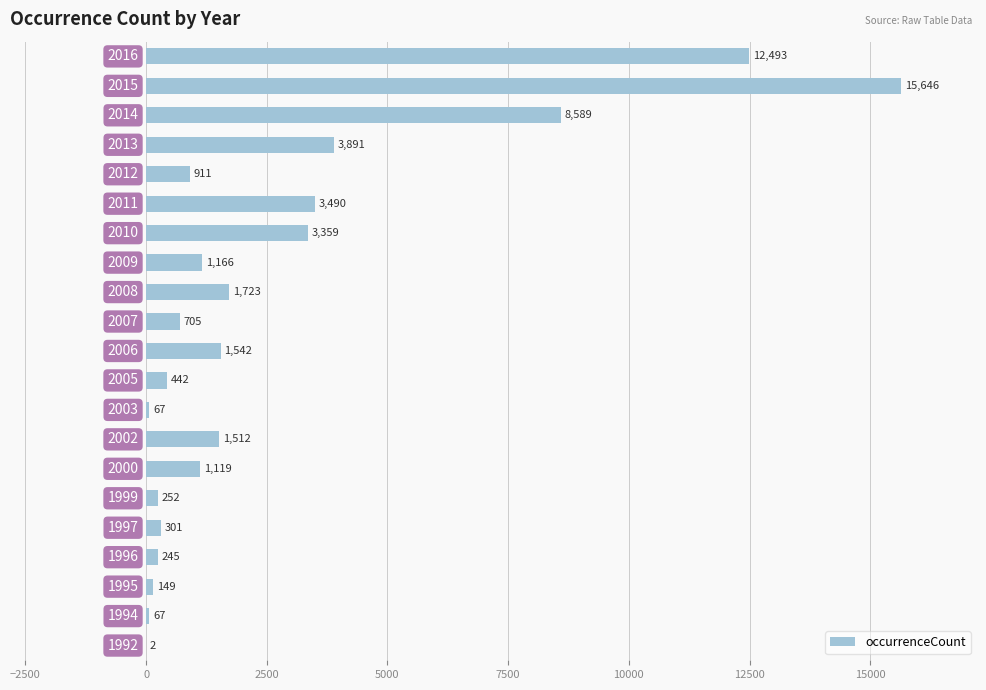

What is the maximum value shown in the chart?

15646